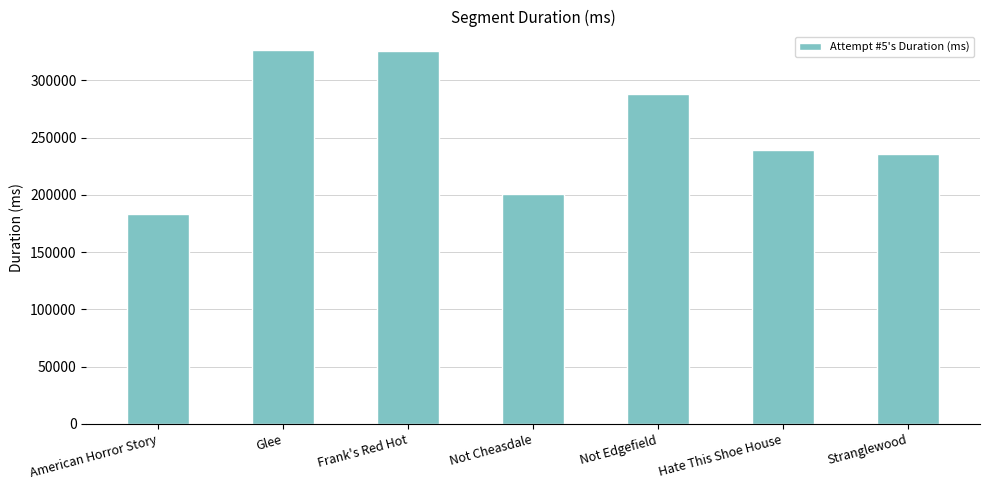

What is the label of the 6th bar from the right?

Glee